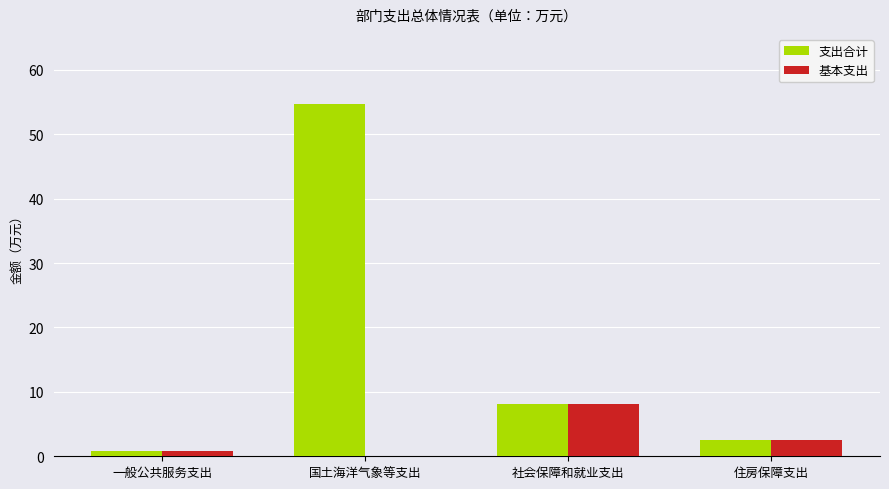

The value of 基本支出 at 住房保障支出 is 2.5. True or false?

True